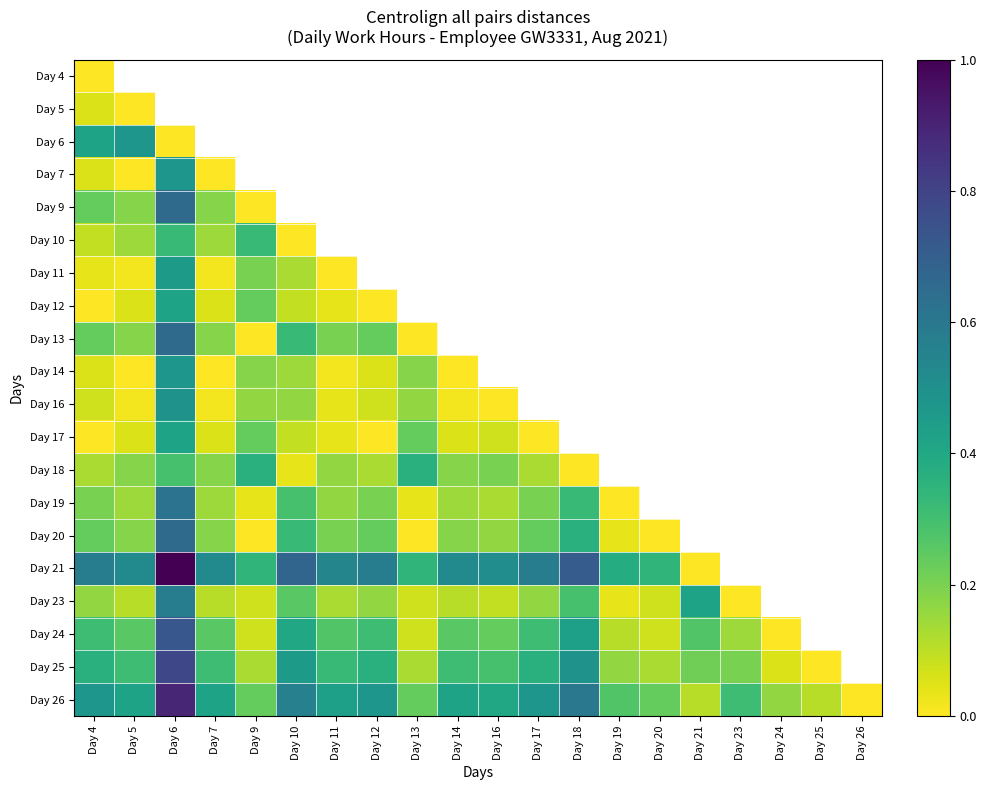

At which label is Day 7 closest to 0?

Day 5